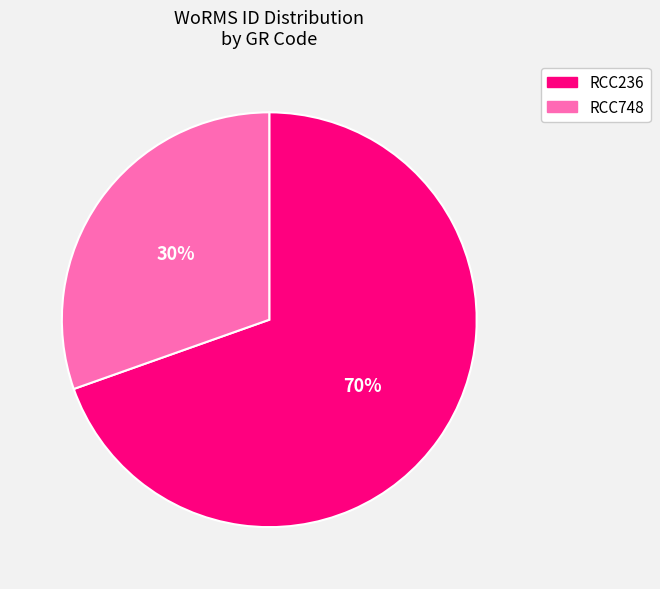

Combined, do RCC748 and RCC236 account for over 50%?

Yes